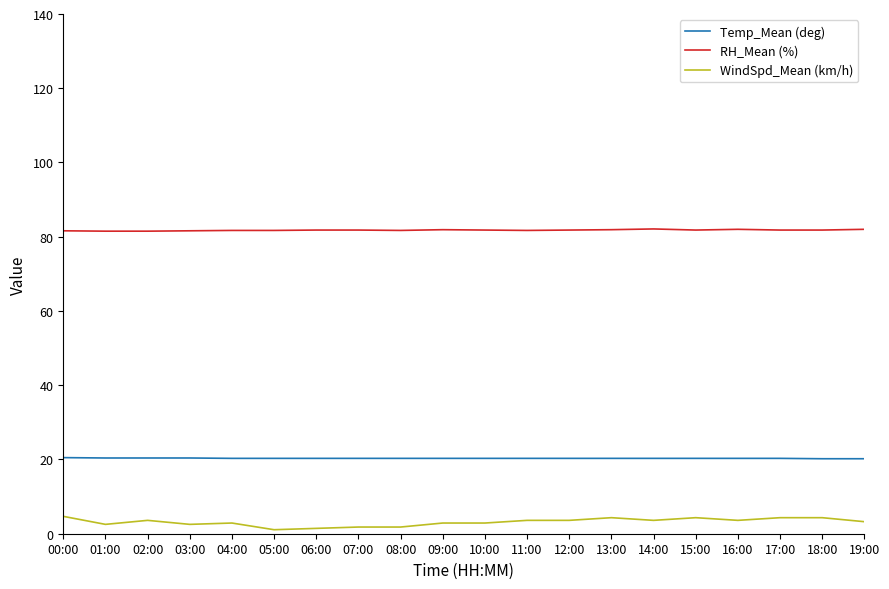

What position from the right is 11:00?

9